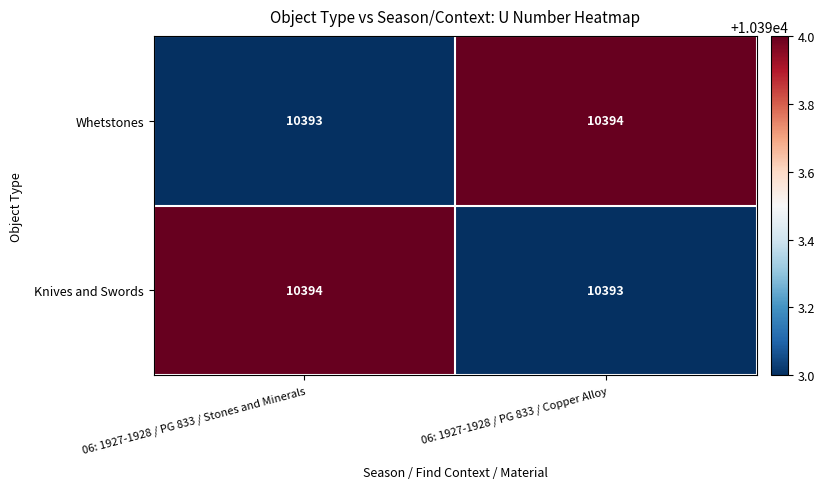

Reading left to right, what are all the values shown in this chart?

Whetstones: 06: 1927-1928 / PG 833 / Stones and Minerals=10393	06: 1927-1928 / PG 833 / Copper Alloy=10394
Knives and Swords: 06: 1927-1928 / PG 833 / Stones and Minerals=10394	06: 1927-1928 / PG 833 / Copper Alloy=10393